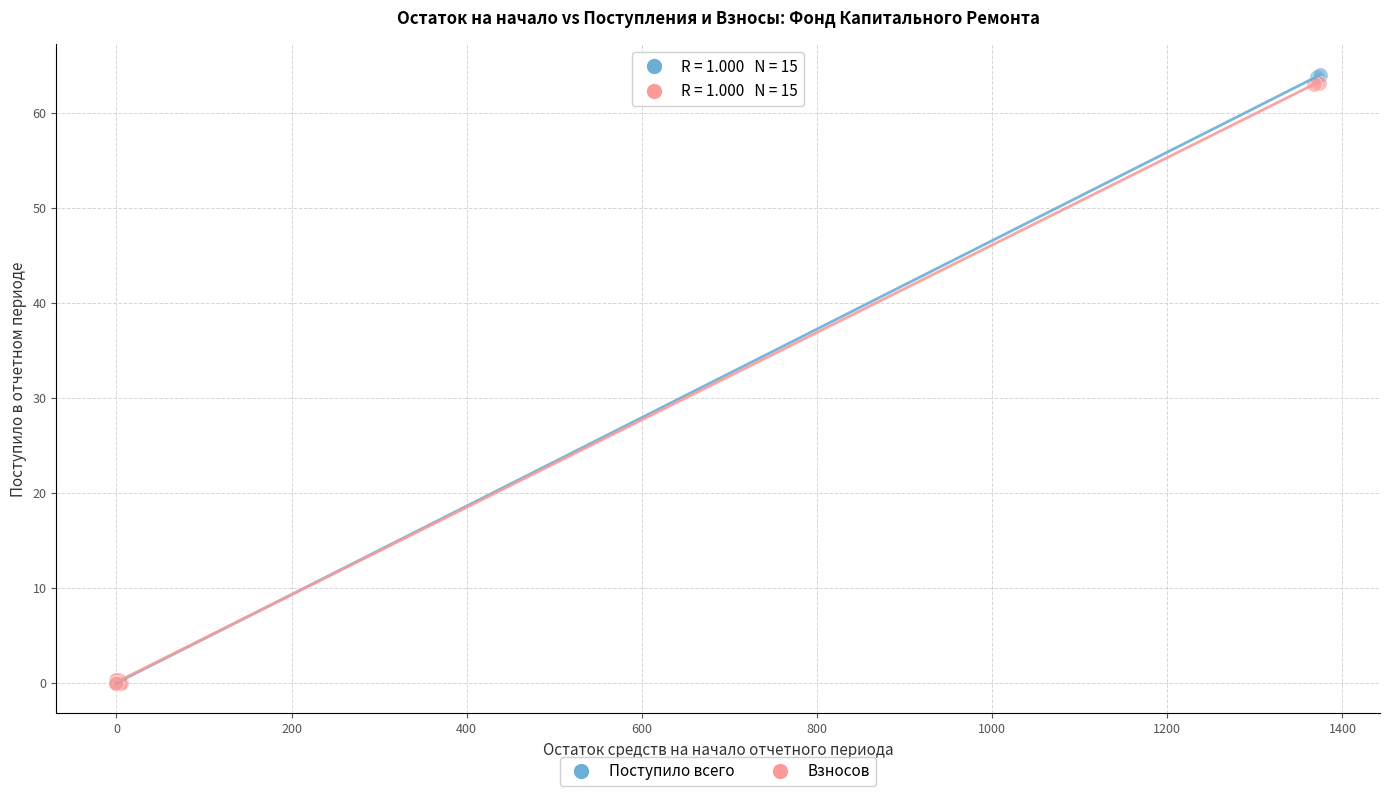

What are all the series names shown in the legend?

Поступило всего, Взносов